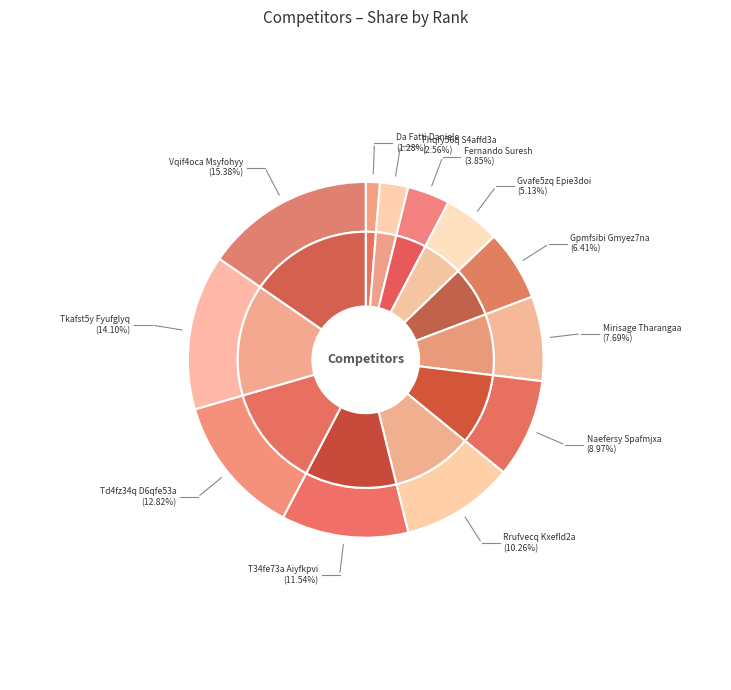

To the nearest percent, what percentage of the pie is T34fe73a Aiyfkpvi?

12%